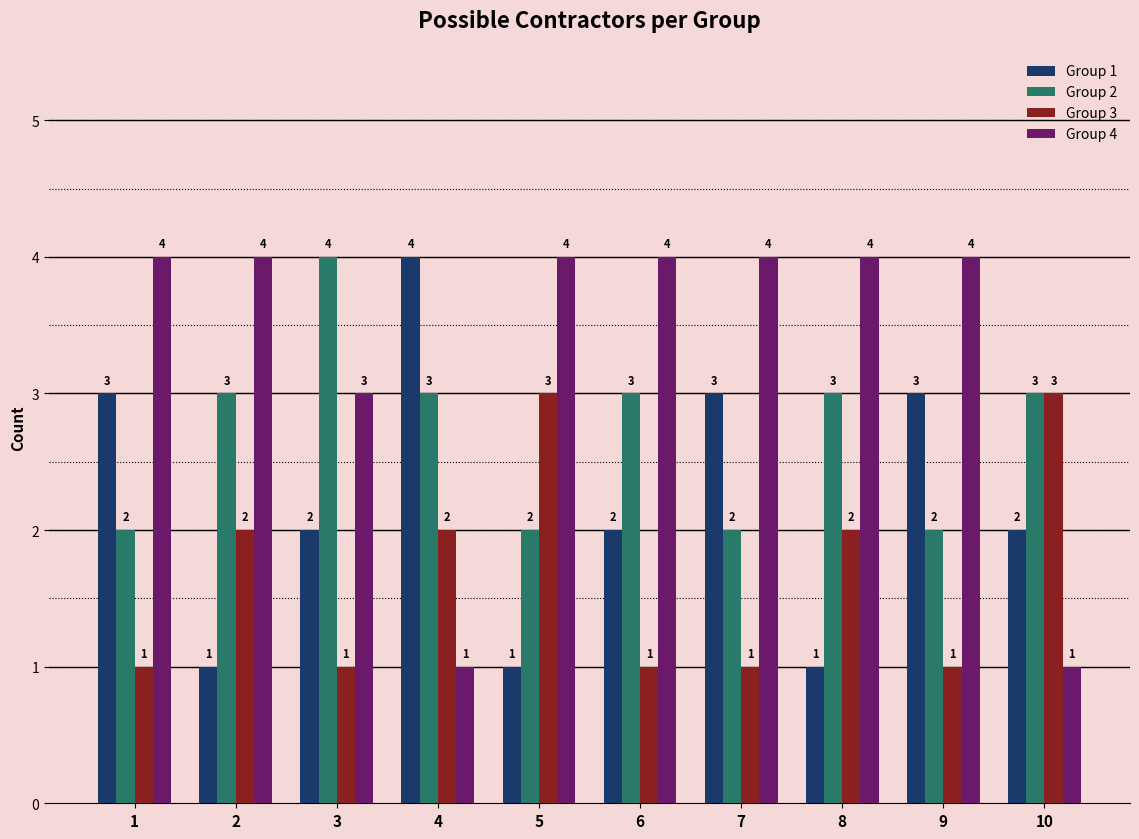

What is the difference between the maximum and minimum values in the Group 4 series?

3